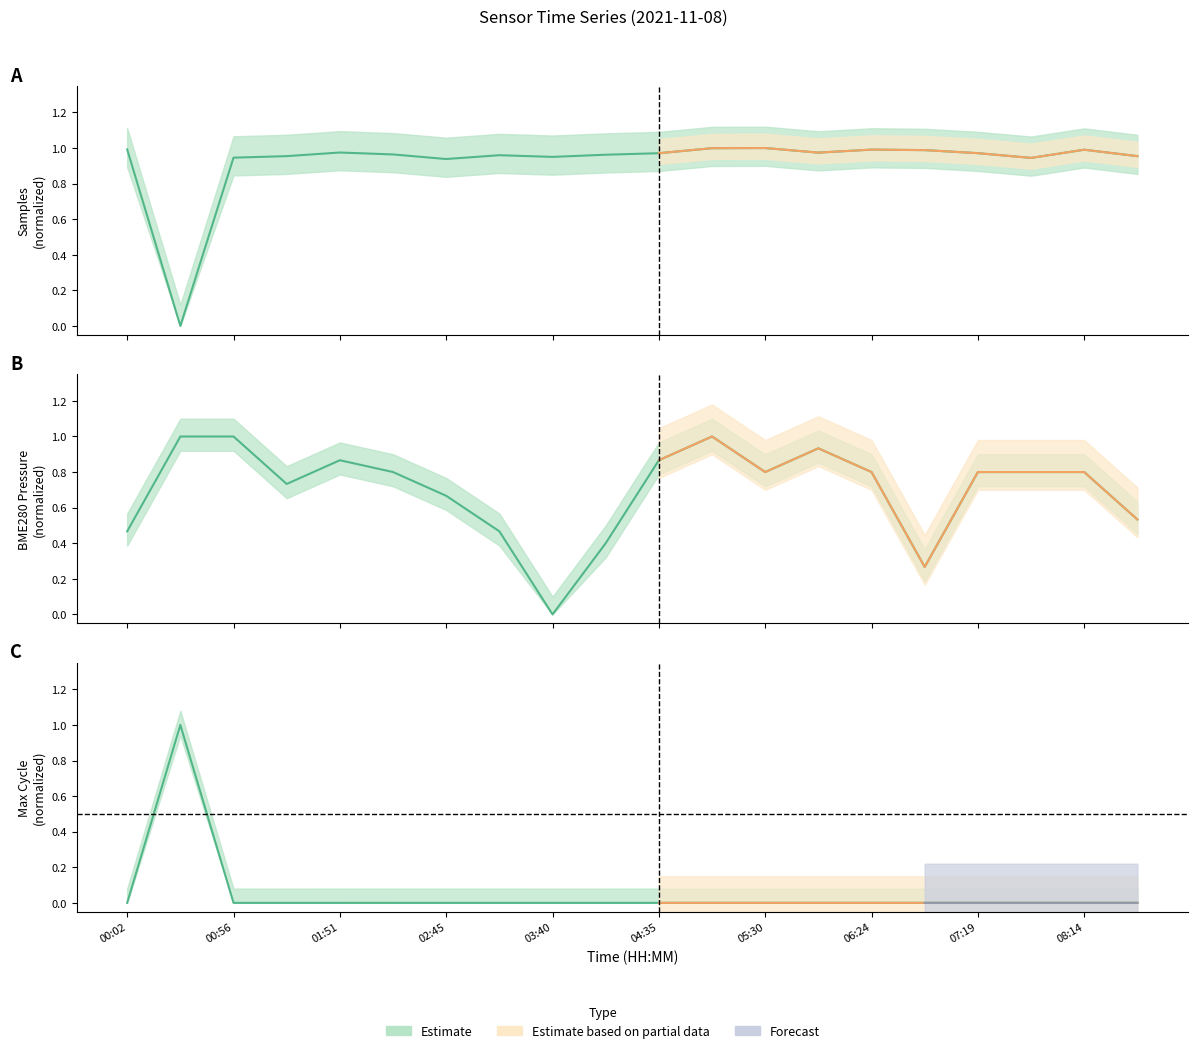

Which has a higher value, 05:30 or 05:57?

05:30